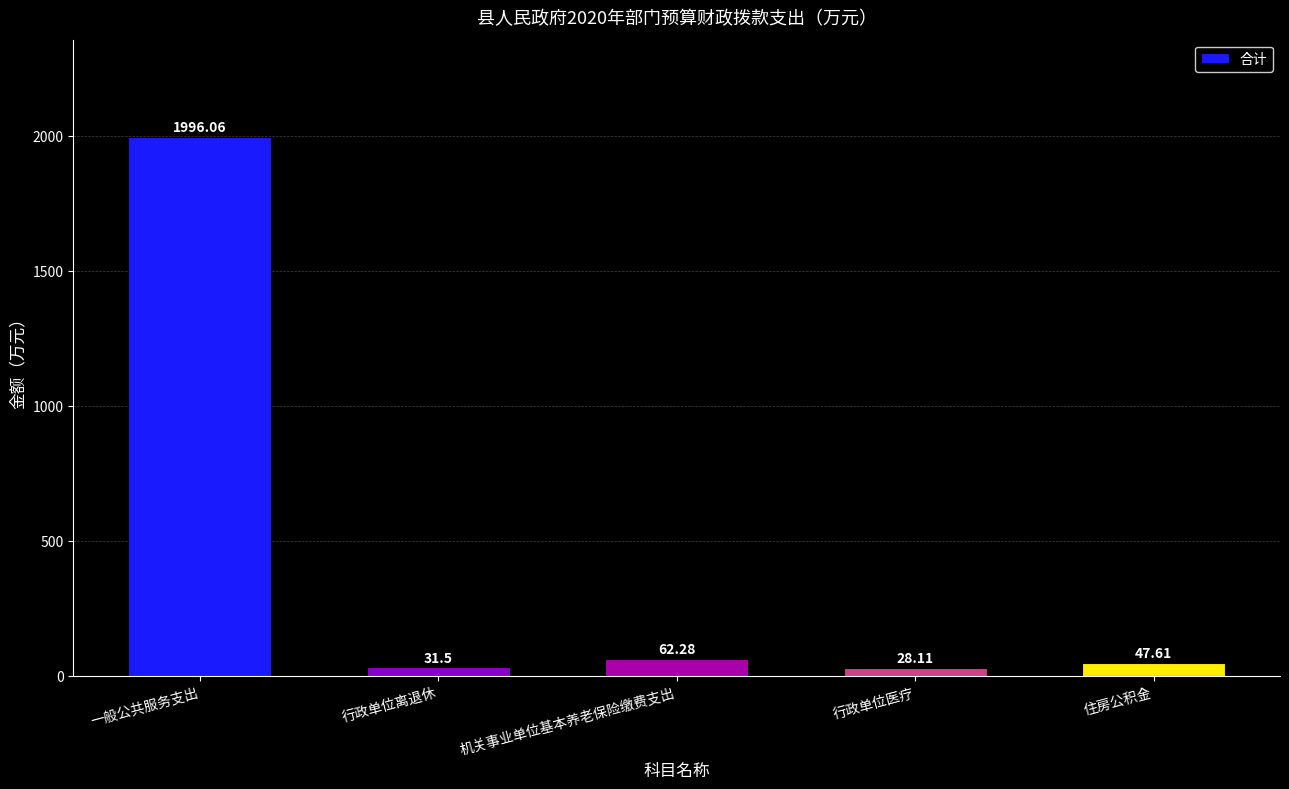

What is the change in value from 机关事业单位基本养老保险缴费支出 to 行政单位医疗?

-34.2